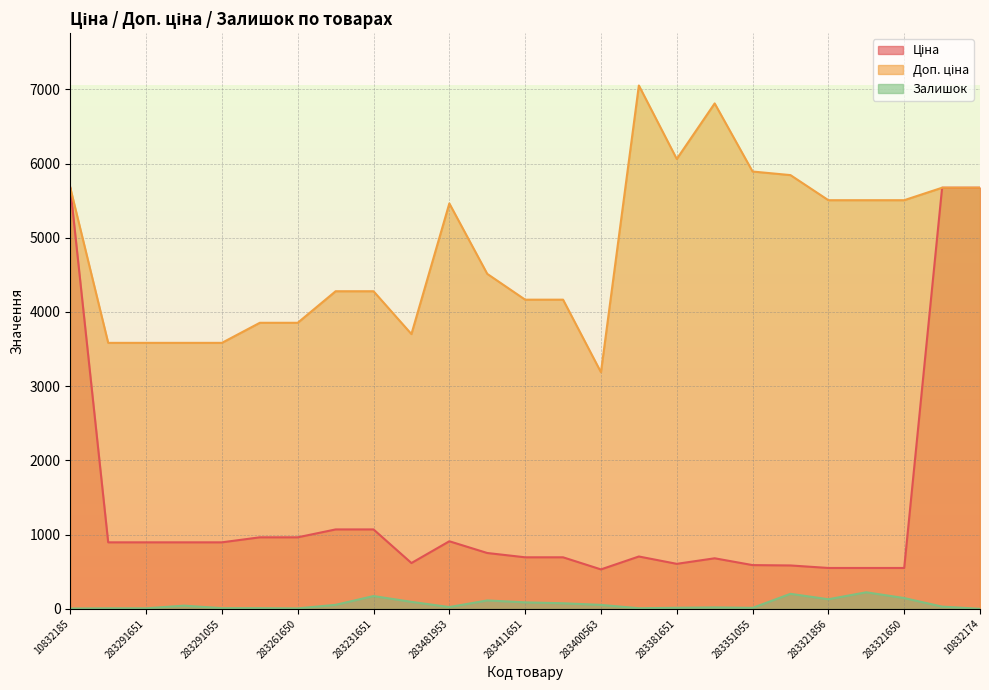

True or false: Доп. ціна and Залишок intersect in this chart.

False